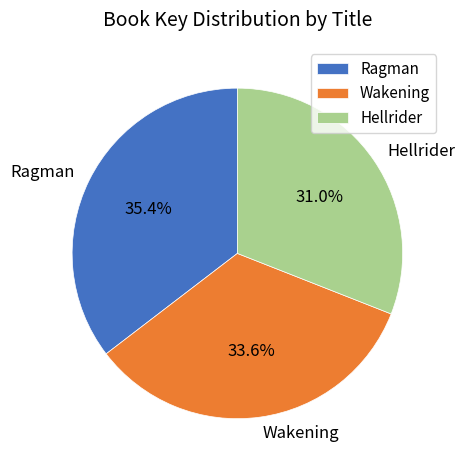

To the nearest percent, what is the difference between the Hellrider and Wakening slice percentages?

3%